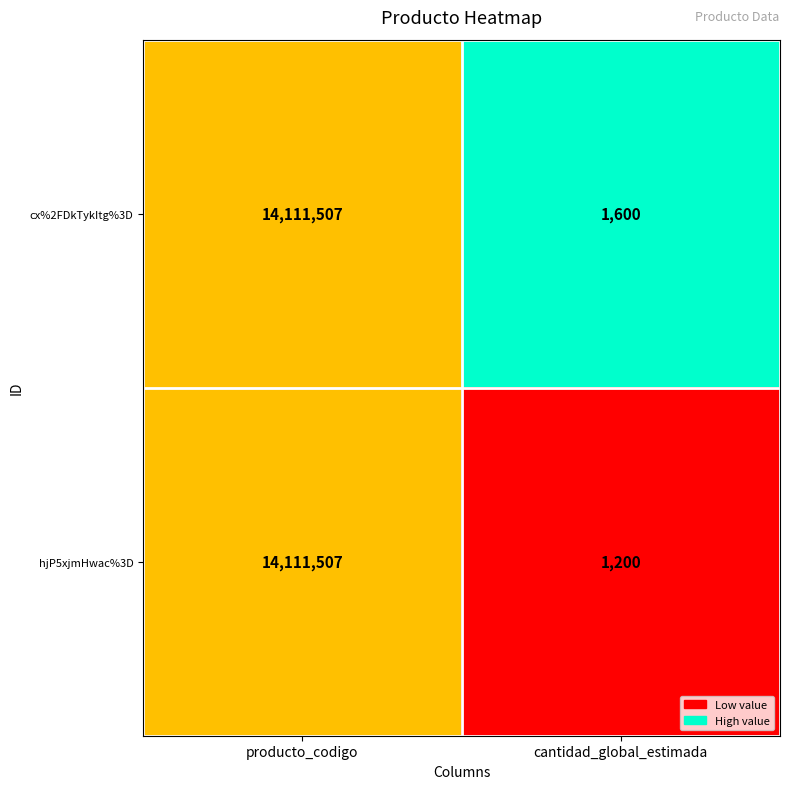

Reading left to right, what are all the values shown in this chart?

cx%2FDkTykItg%3D: producto_codigo=14111507	cantidad_global_estimada=1600
hjP5xjmHwac%3D: producto_codigo=14111507	cantidad_global_estimada=1200